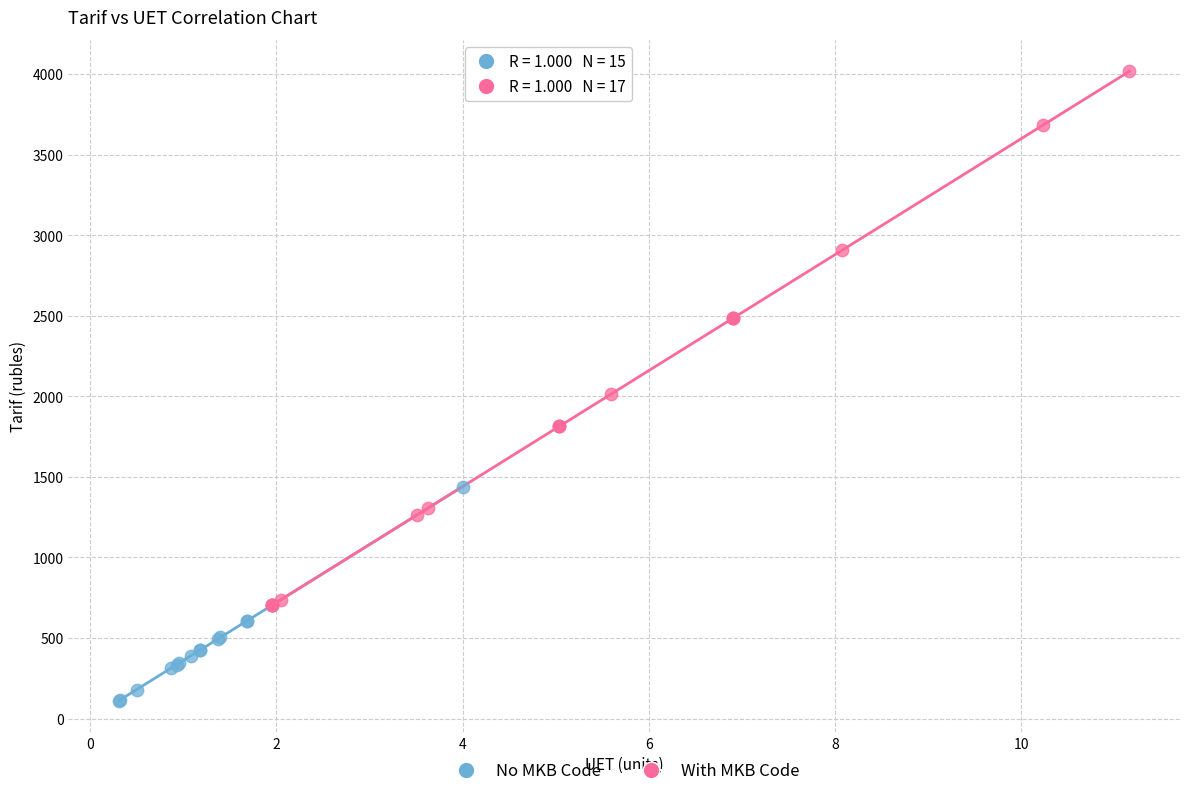

Which series has the largest Y range (max minus min)?

With MKB Code